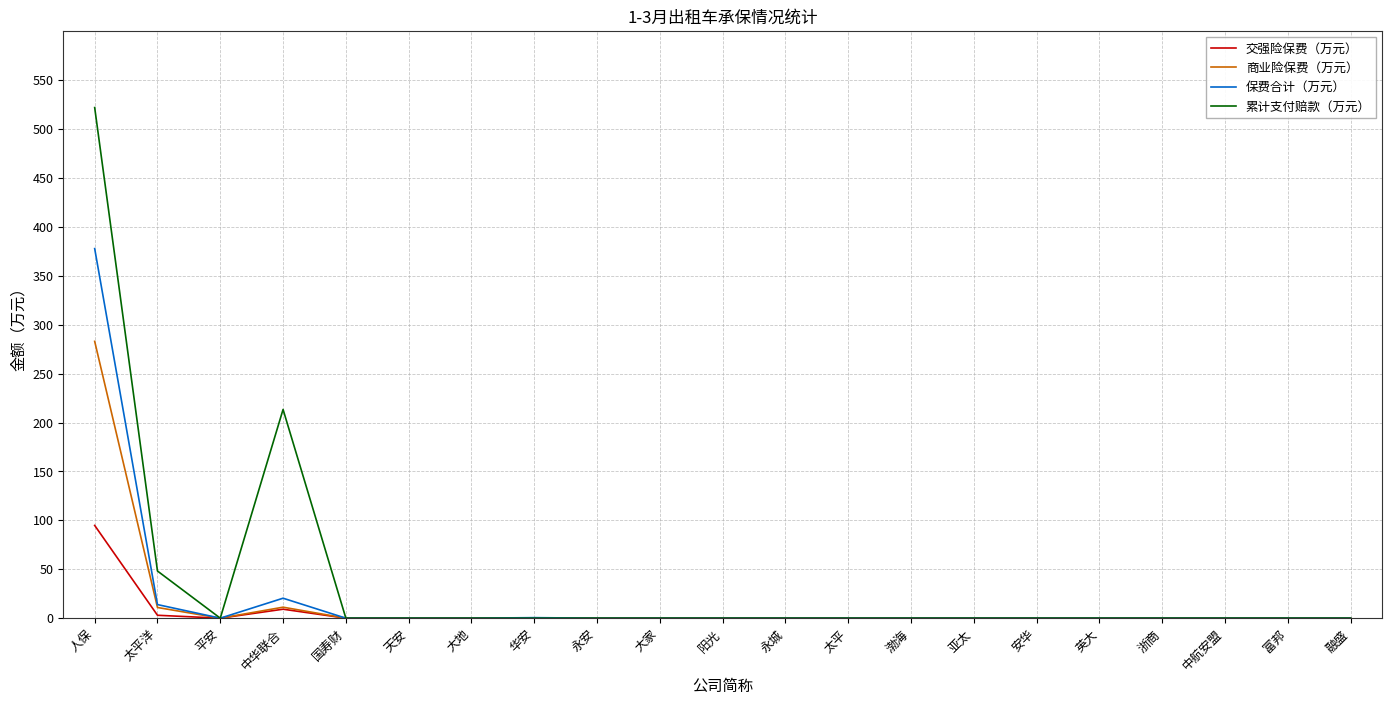

Where is the first local minimum for 保费合计（万元）?

平安